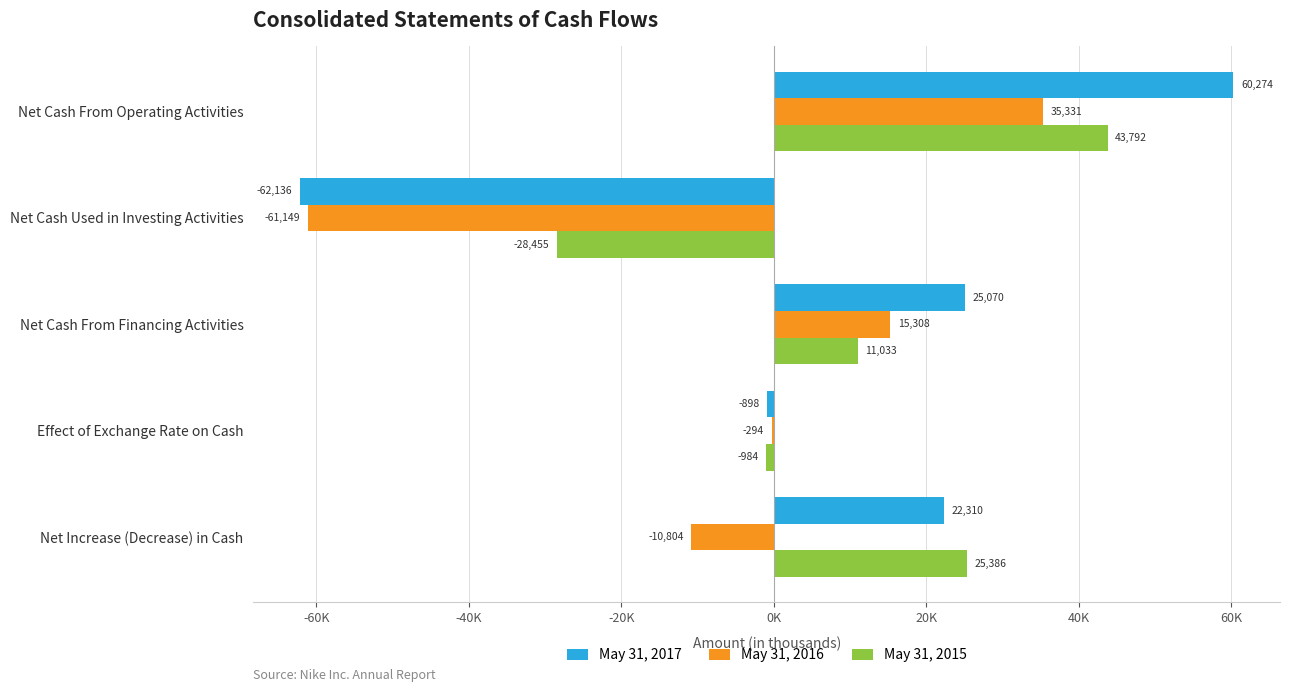

What are all the series names shown in the legend?

May 31, 2017, May 31, 2016, May 31, 2015